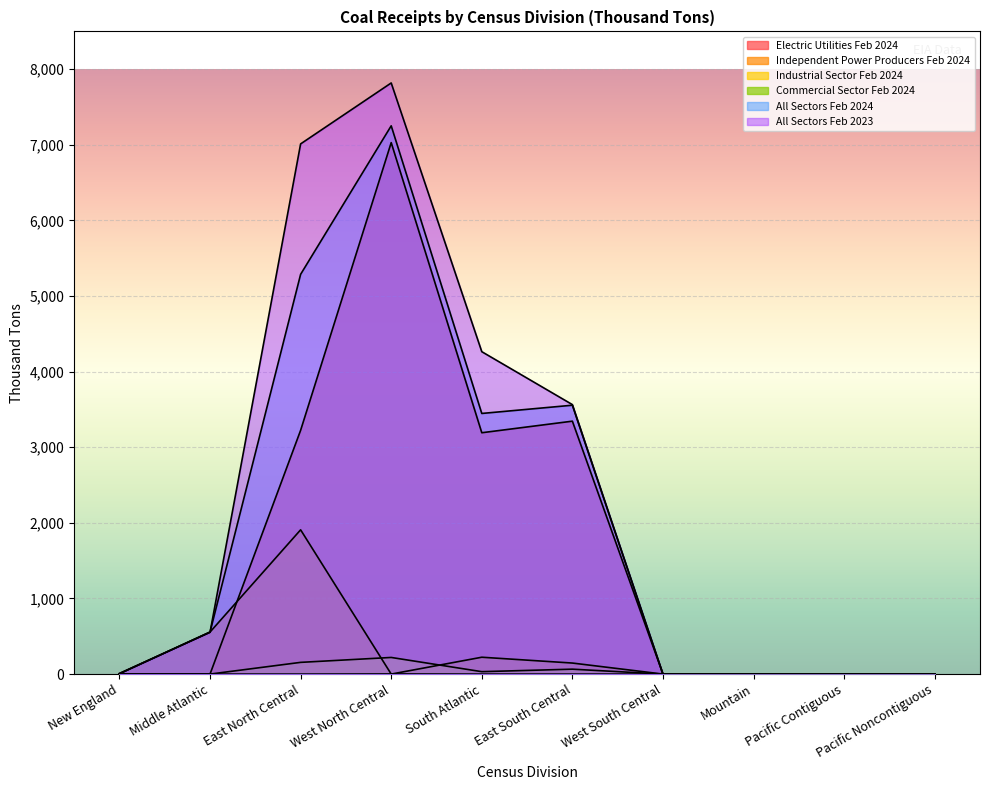

What is the label of the 10th point from the left?

Pacific Noncontiguous